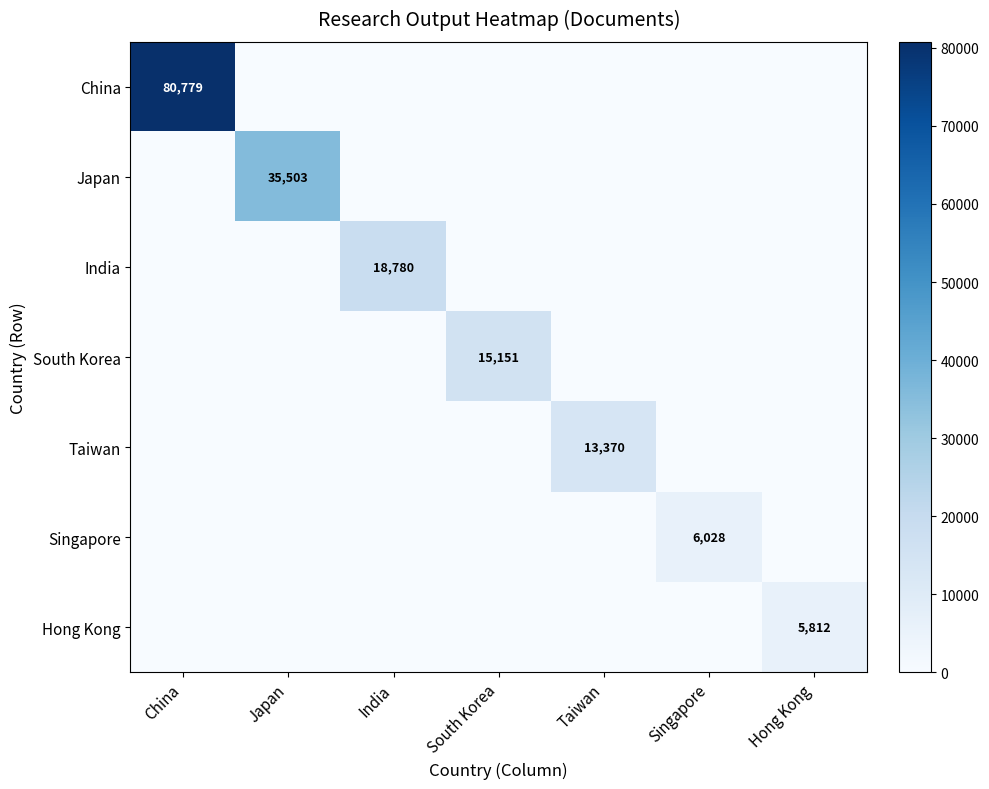

True or false: Hong Kong has a value of 1801 at Hong Kong.

False